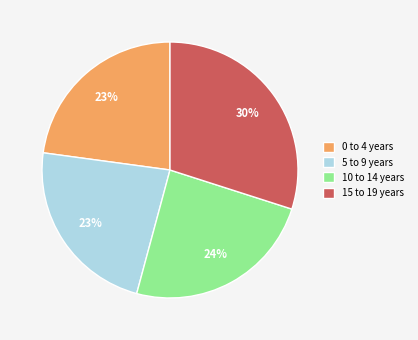

Which category has the biggest portion of the pie?

15 to 19 years